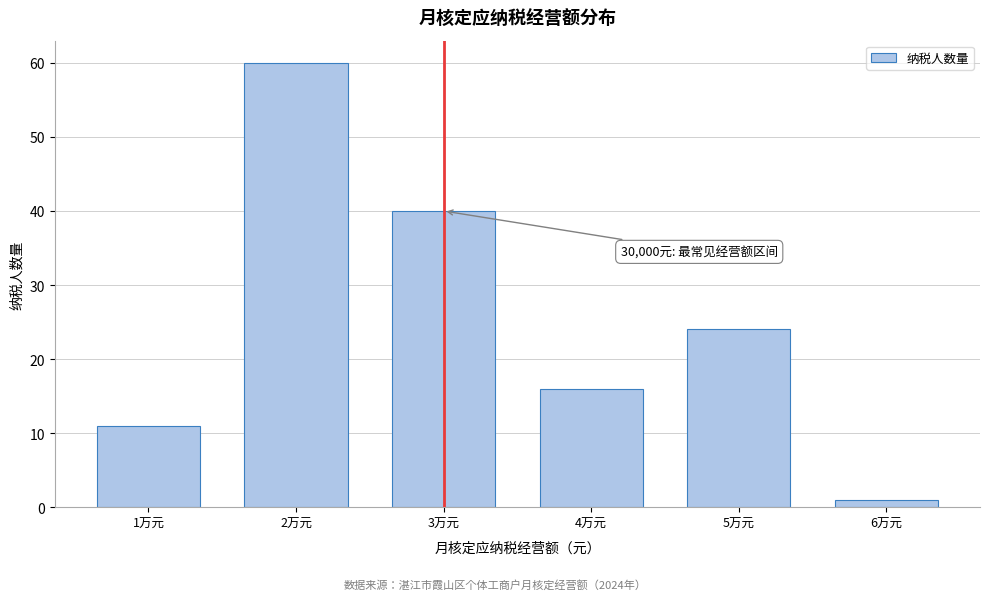

Reading right to left, transcribe all the data shown in this chart.

6万元=1	5万元=24	4万元=16	3万元=40	2万元=60	1万元=11